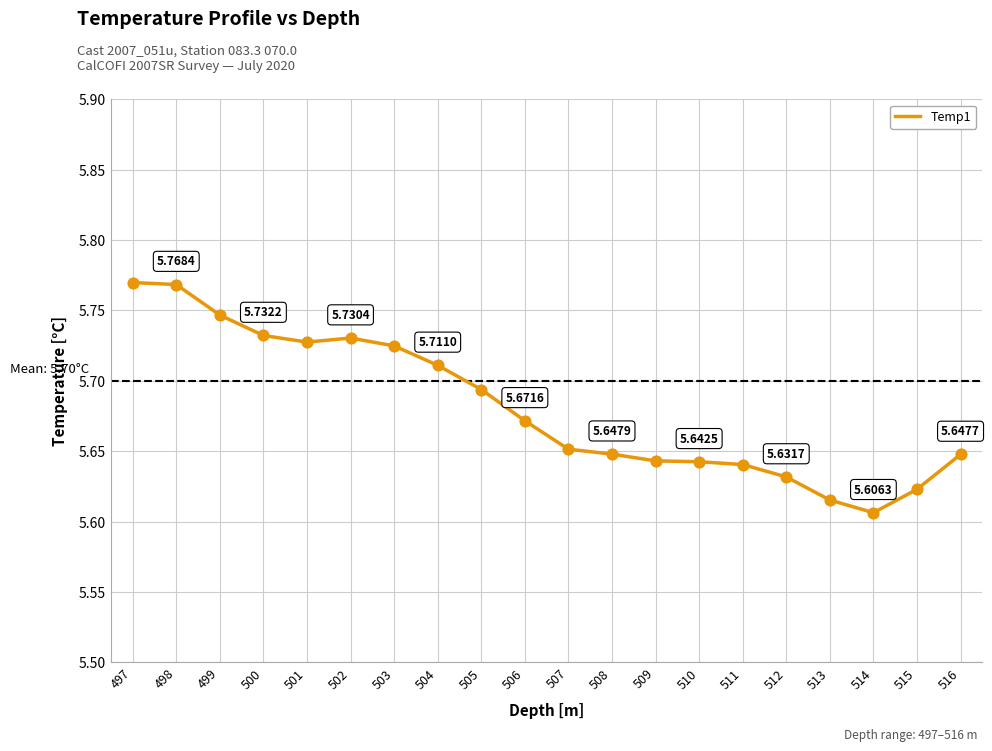

What is the change in value from 515 to 504?

+0.1